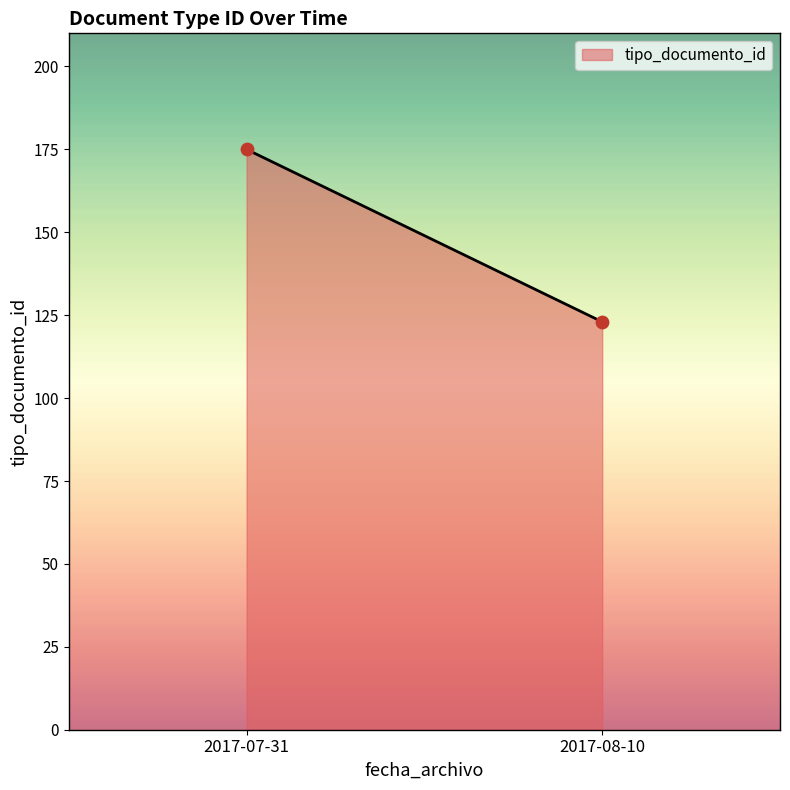

What is the range of Y values (max minus min)?

52